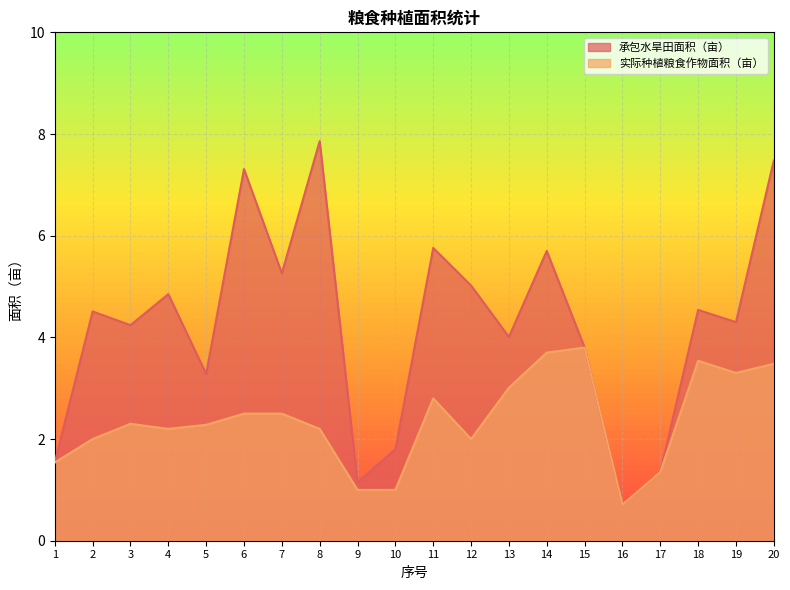

Which label corresponds to the largest value in the chart?

8